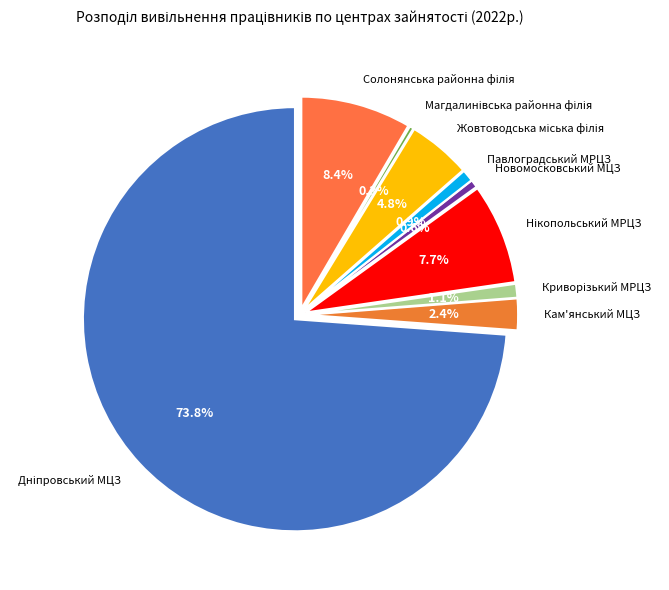

Which category has the biggest portion of the pie?

Дніпровський МЦЗ